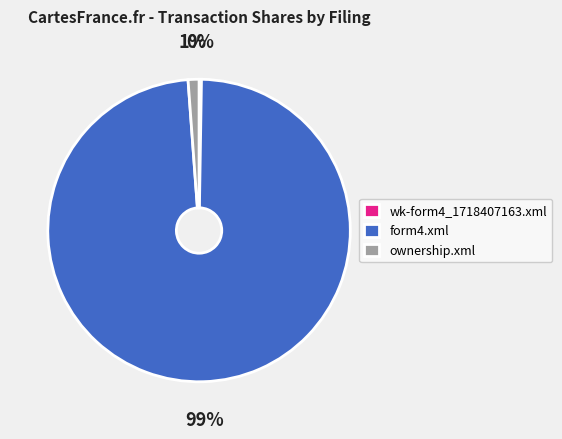

Do form4.xml and ownership.xml together represent more than half of the pie?

Yes